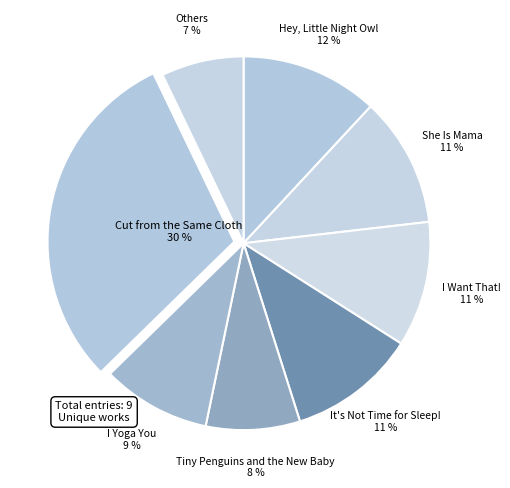

Count the number of slices in the pie.

8